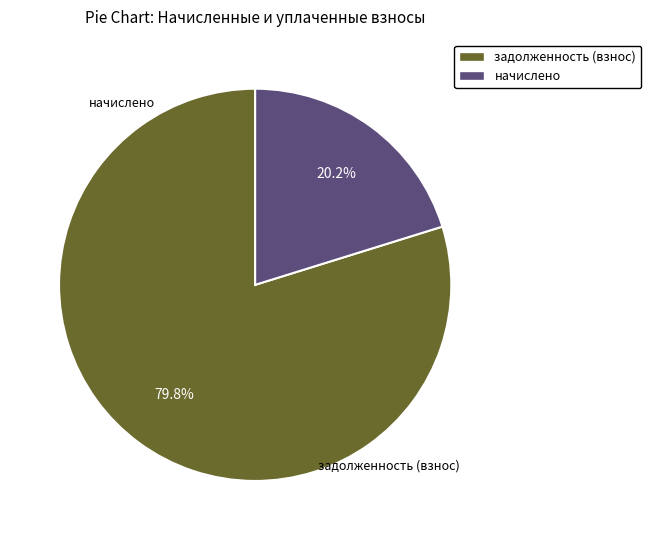

Is there any slice that represents more than half of the pie?

Yes